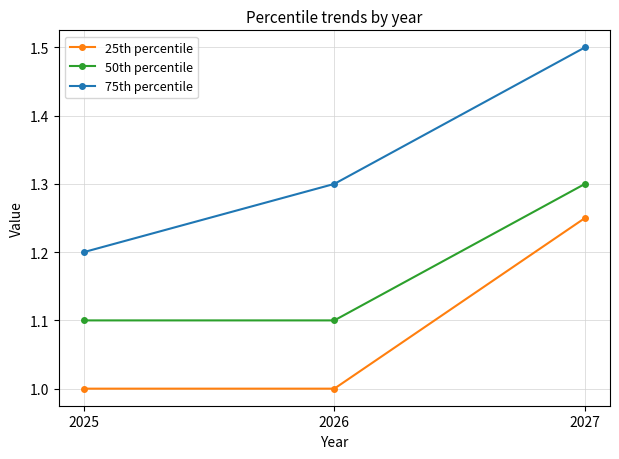

What is the smallest value displayed?

1.0